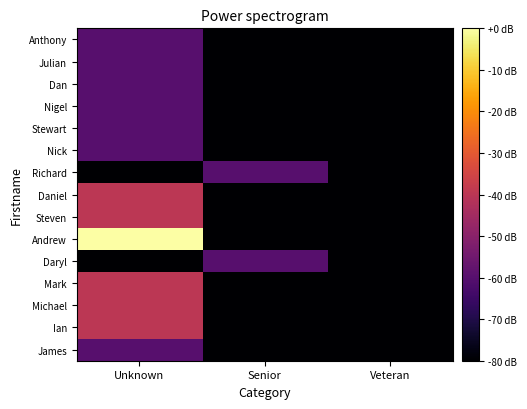

Which label corresponds to the smallest value in the chart?

Senior